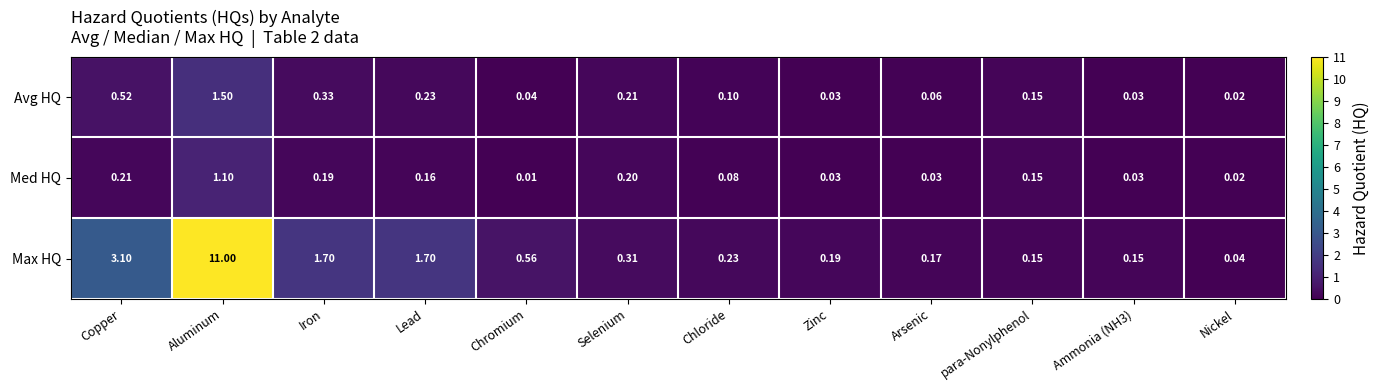

Which label corresponds to the smallest value in the chart?

Chromium